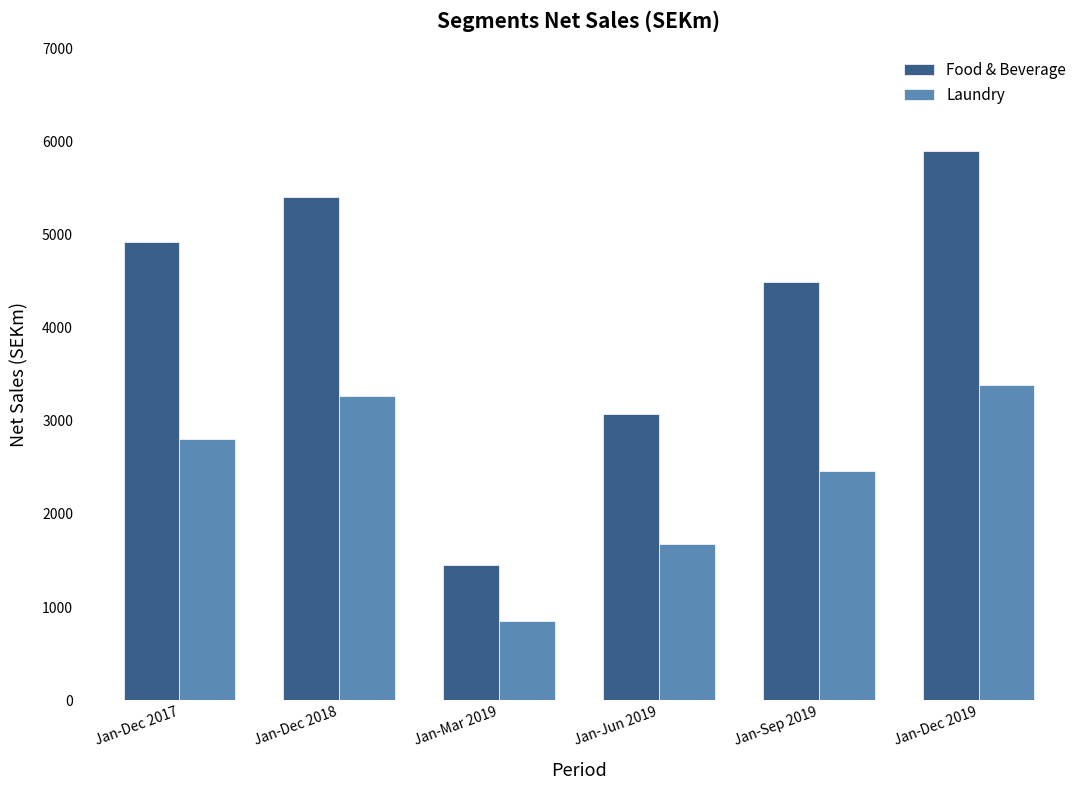

What is the highest value of the Laundry series?

3386.2